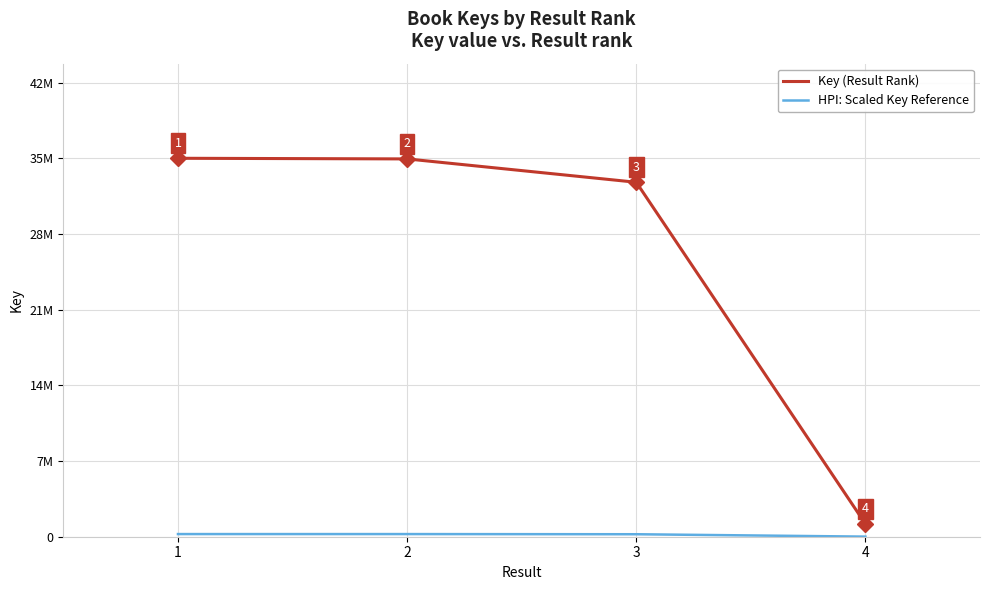

At how many categories does at least one series exceed 9071116?

3